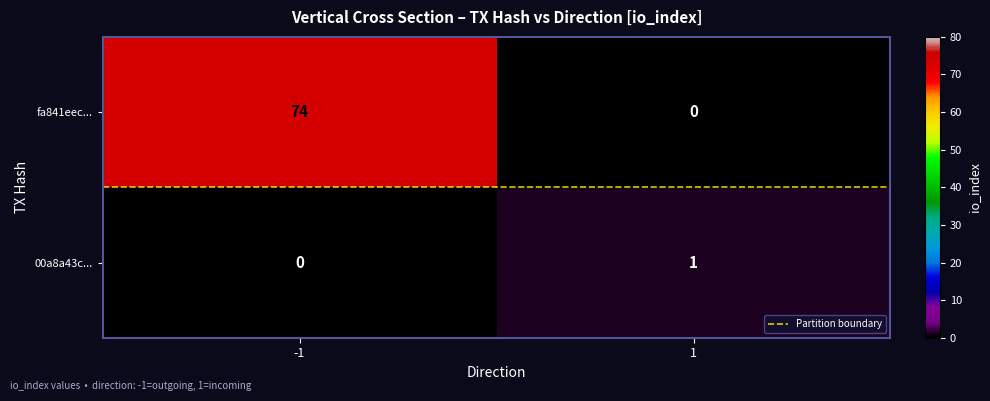

What is the total value across all series at -1?

74